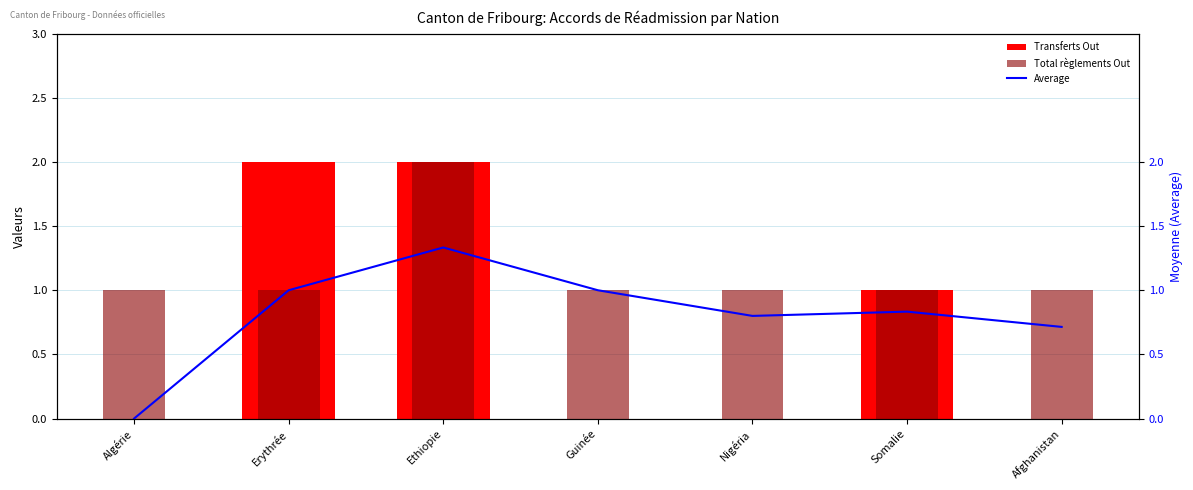

What are all the series names shown in the legend?

Transferts Out, Total règlements Out, Average